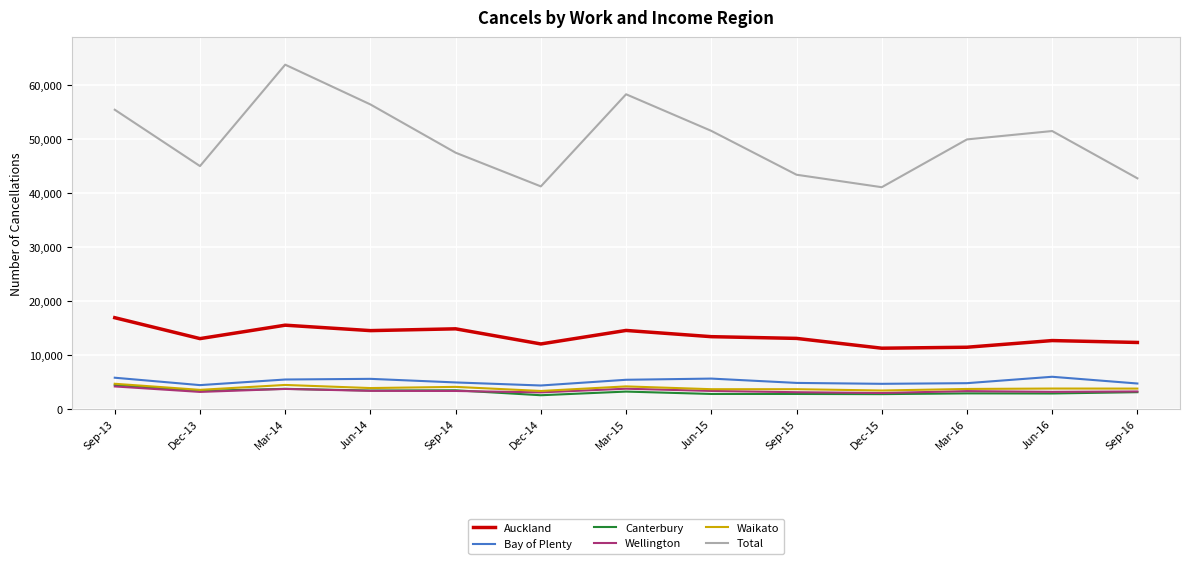

What is the lowest value of the Canterbury series?

2544